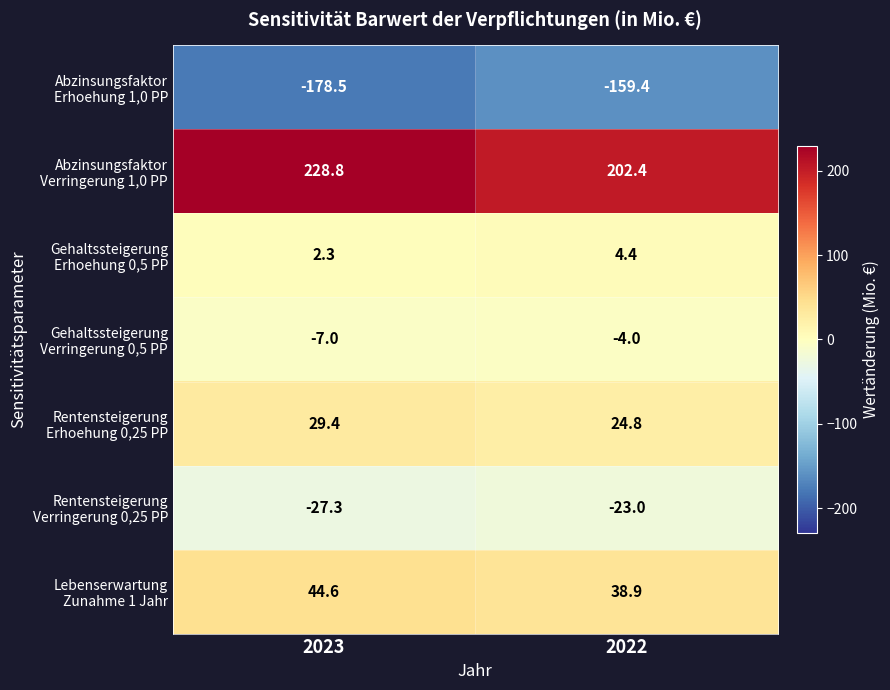

What is the difference between the highest and lowest values at 2022?

361.8